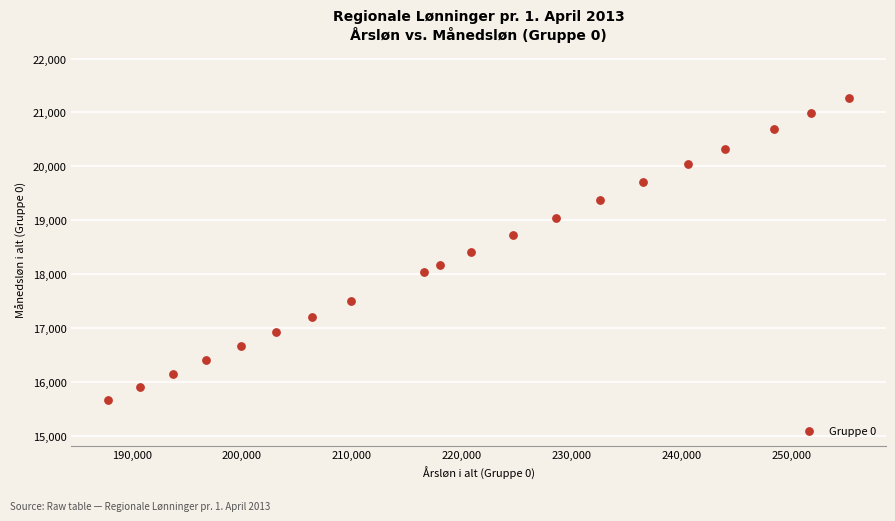

What is the range of X values (max minus min)?

67361.0